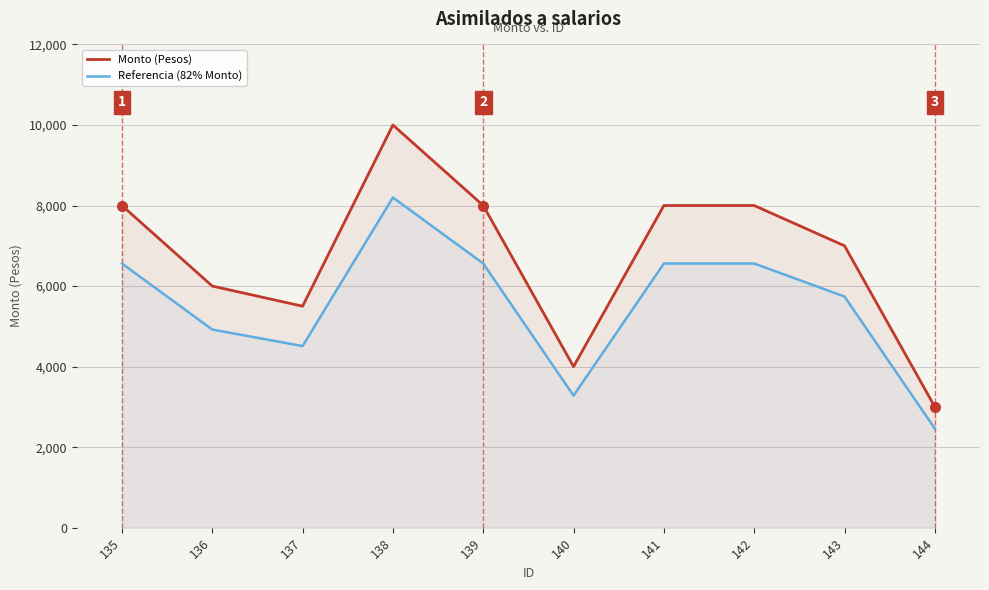

Reading right to left, list all the values displayed in this chart.

Monto (Pesos): 3000	7000	8000	8000	4000	8000	10000	5500	6000	8000
Referencia (82% Monto): 2460	5740	6560	6560	3280	6560	8200	4510	4920	6560